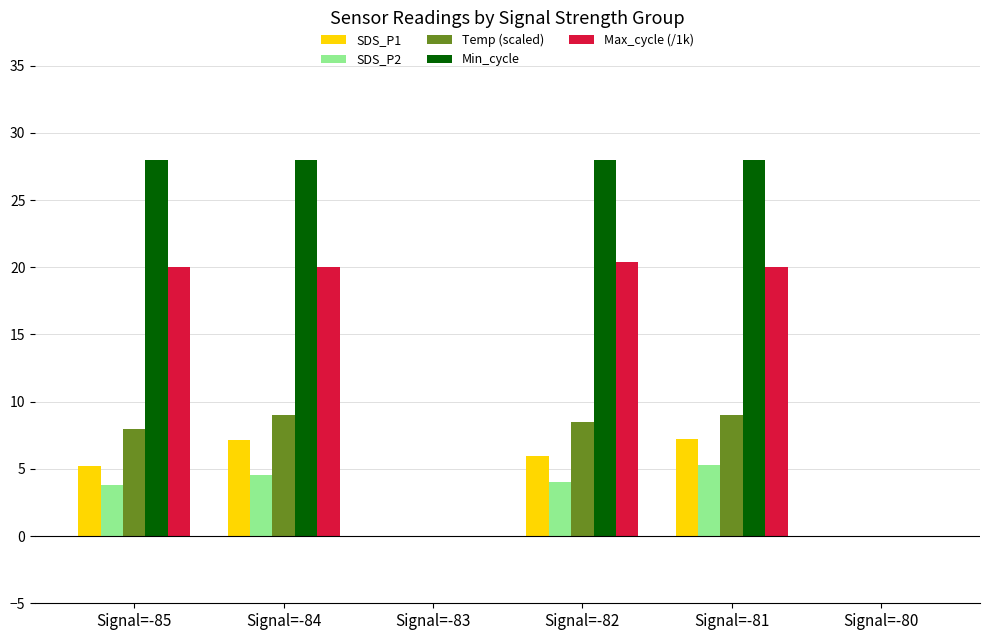

How many data points does each series have?

6